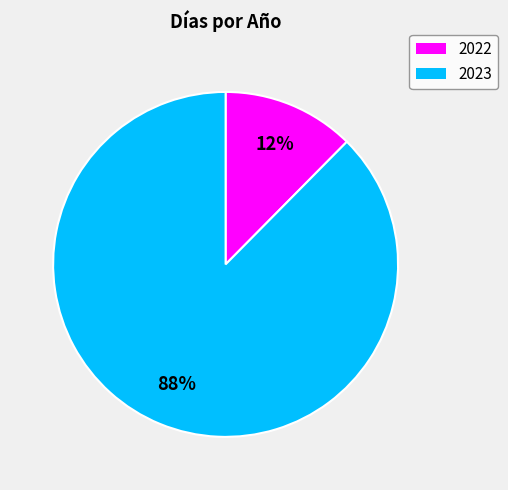

How many segments does this pie chart have?

2